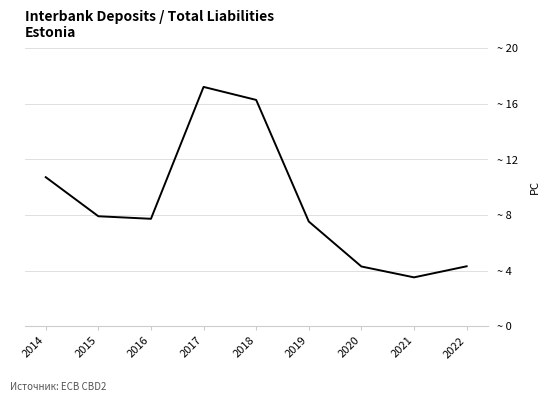

The chart shows a value of 16.3 at 2018. True or false?

True